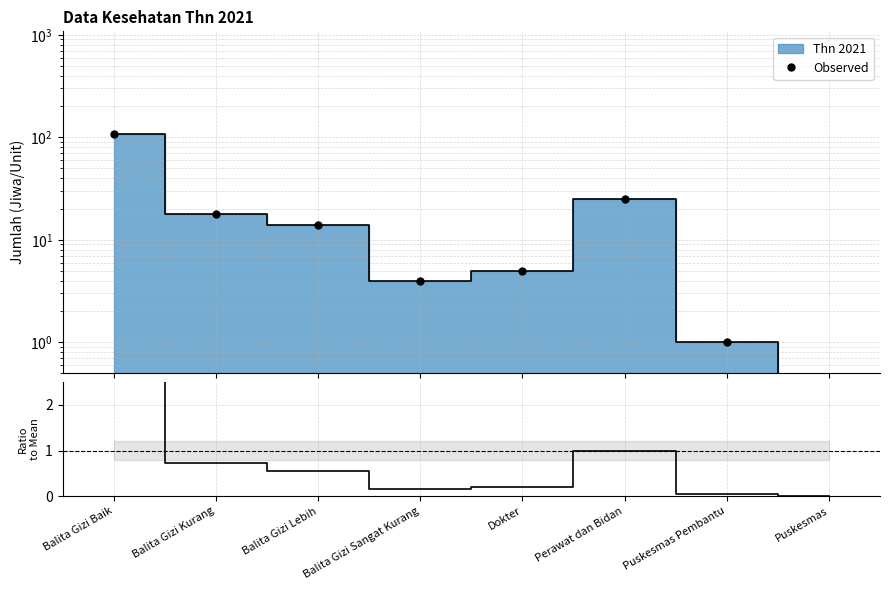

Does the chart have visible grid lines?

Yes